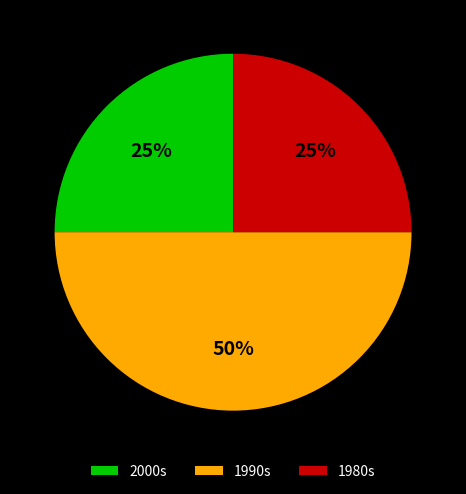

True or false: 1980s accounts for 35% of the total.

False